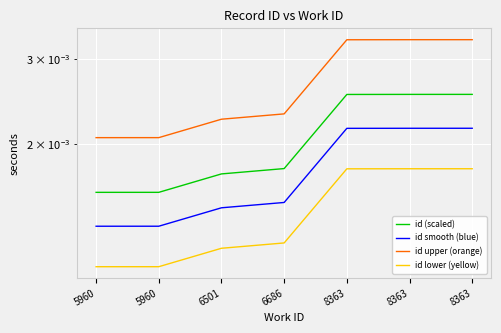

Which series has the largest total across all categories?

id upper (orange)